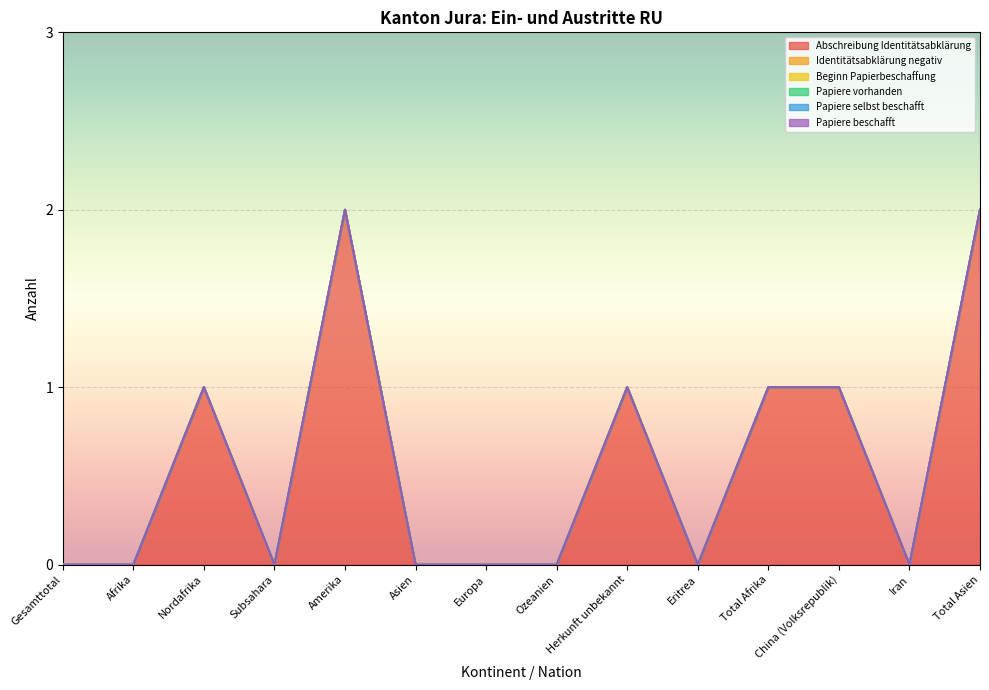

True or false: Papiere beschafft and Beginn Papierbeschaffung intersect in this chart.

False